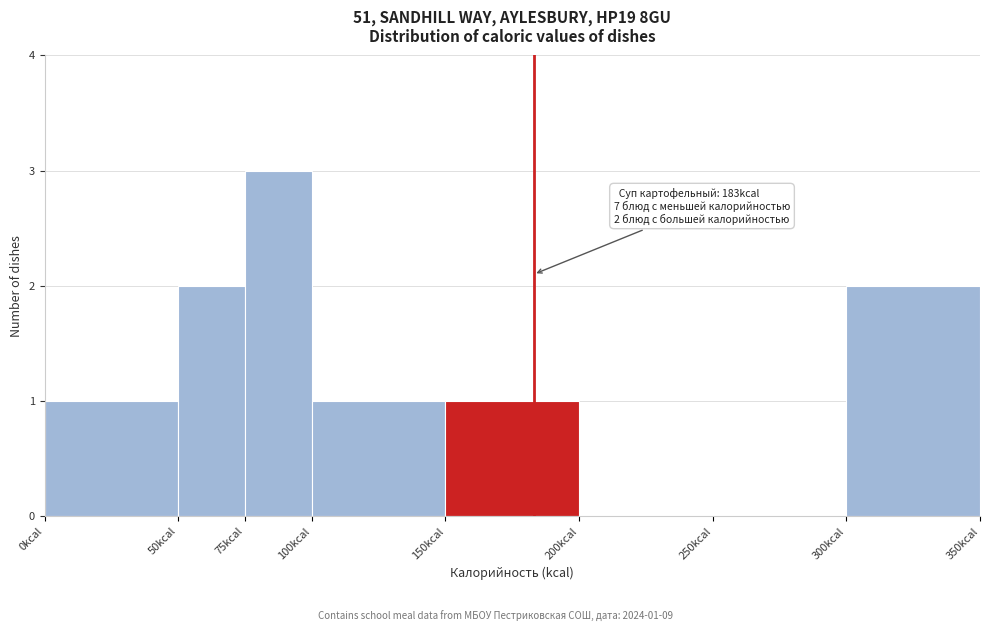

Which range on the x-axis has the tallest bar?

75 to 100